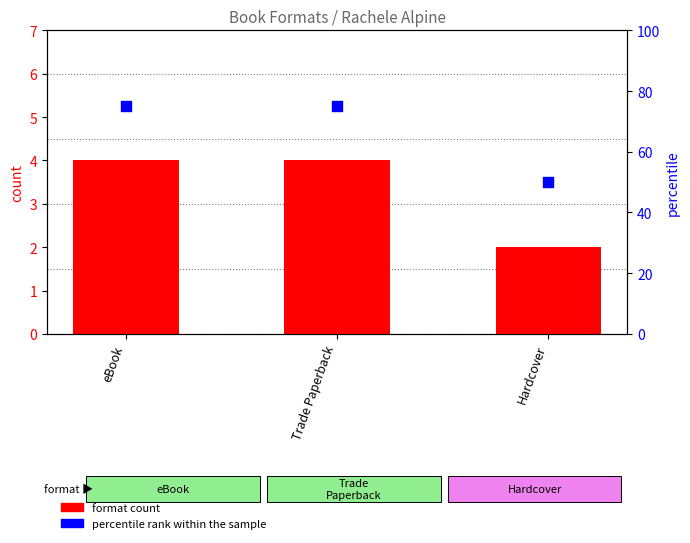

At which category is the sum across all series the highest?

eBook